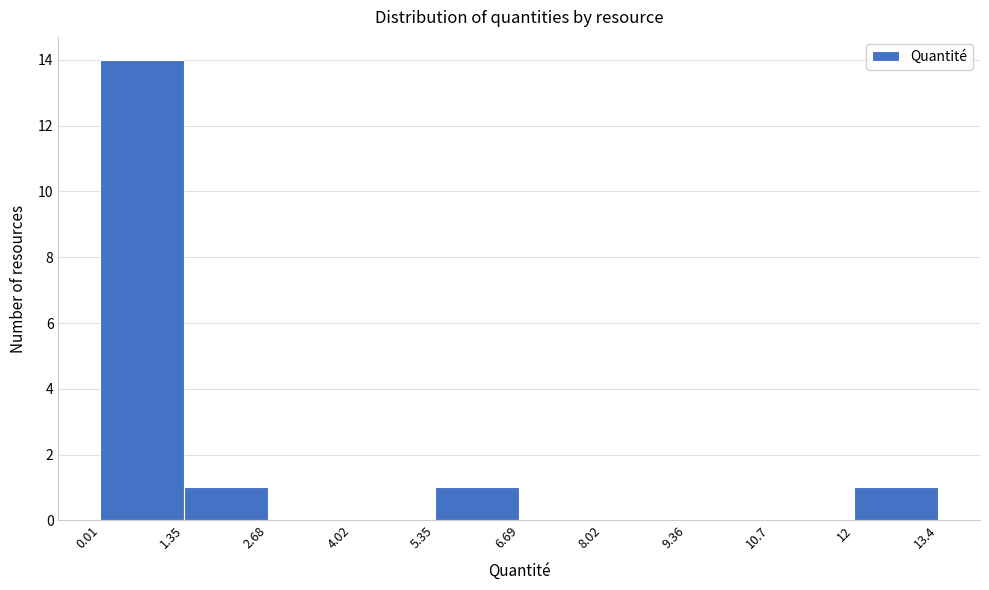

Which range on the x-axis has the tallest bar?

0.01 to 1.35